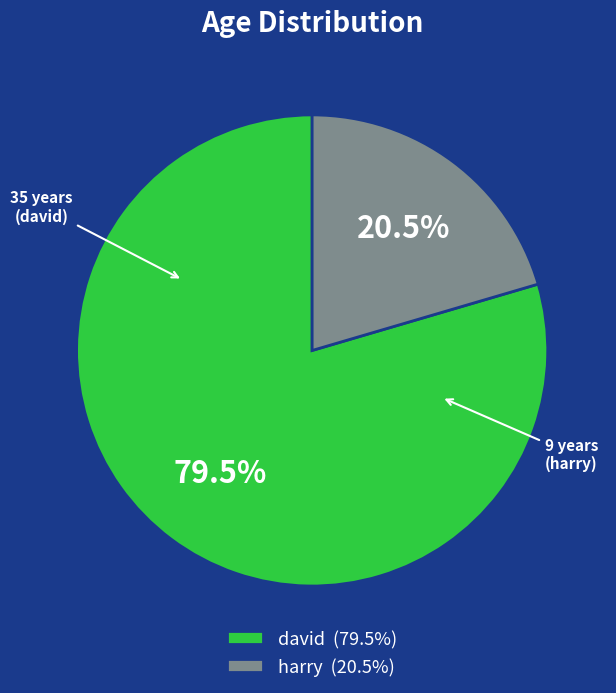

Between harry (20.5%) and david (79.5%), which is larger?

david (79.5%)